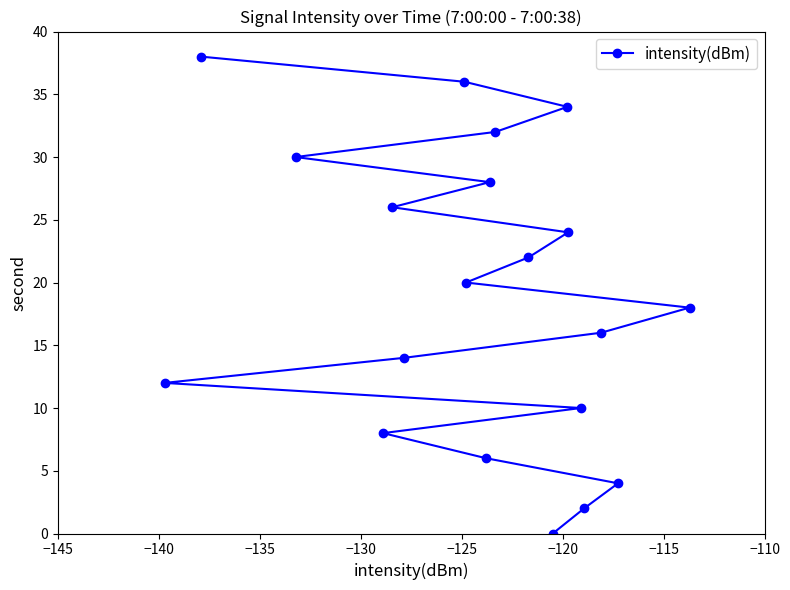

What is the greatest value displayed?

38